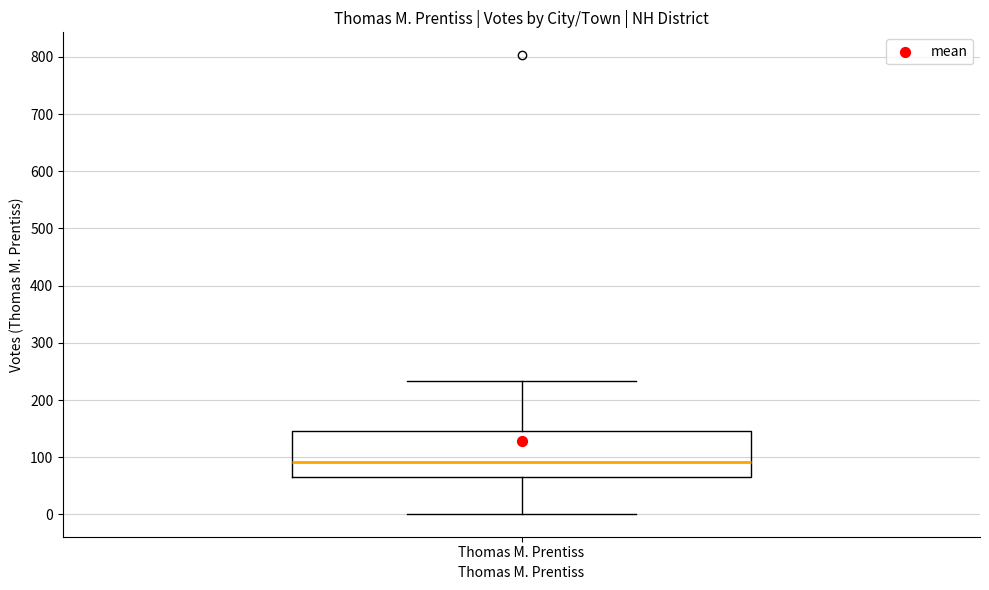

Transcribe this box plot: give where the median line is, the range the box spans, and where the two whiskers end, as read against the y-axis. The values are not printed on the chart, so give them approximately, as read against the axis.

median 90, box 70 to 150, whiskers 0 to 230